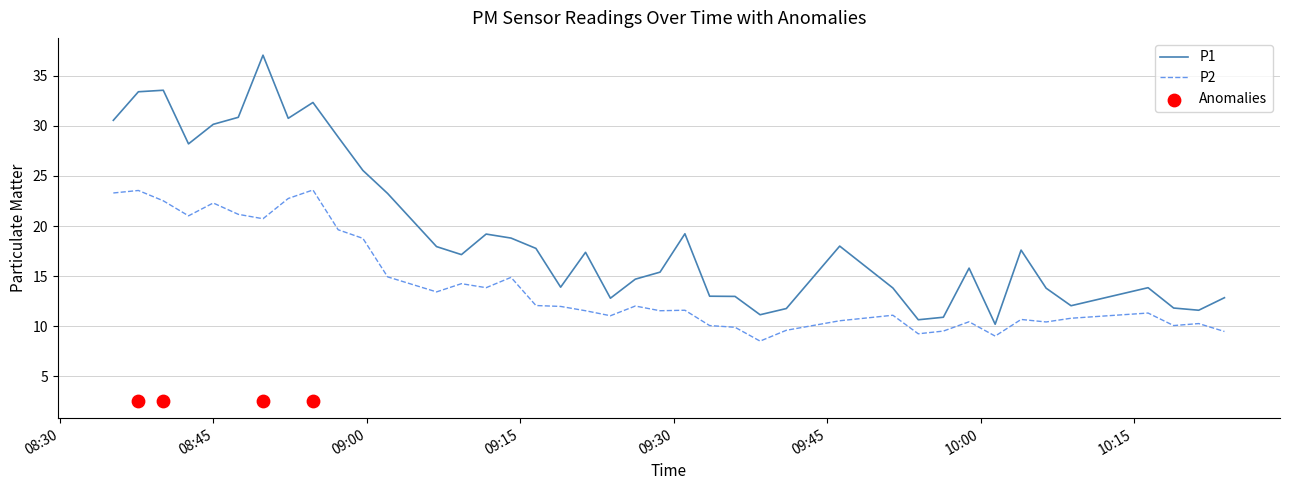

What are all the series names shown in the legend?

P1, P2